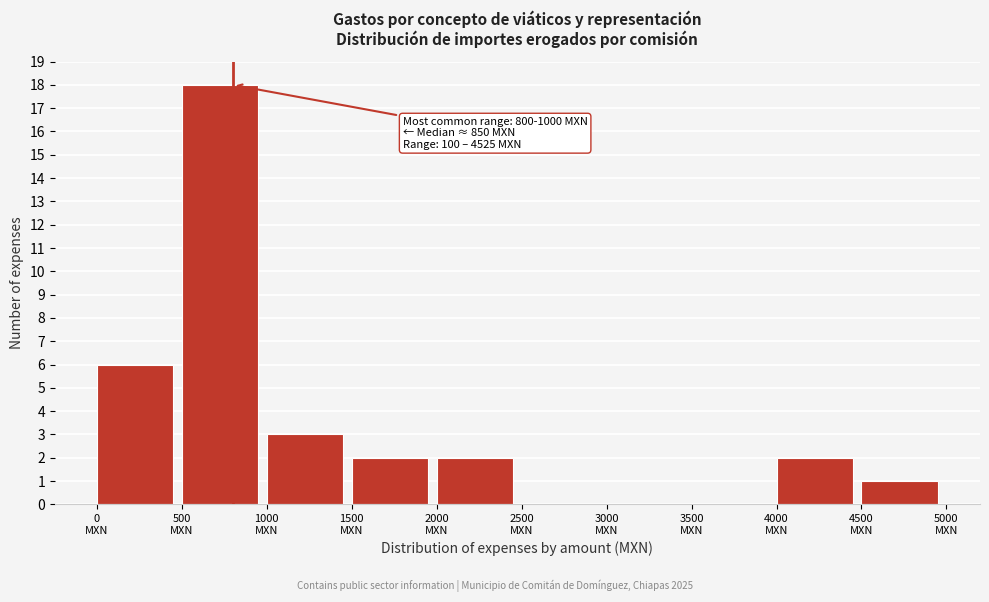

Over which range of the x-axis is the bar tallest?

500 to 1000